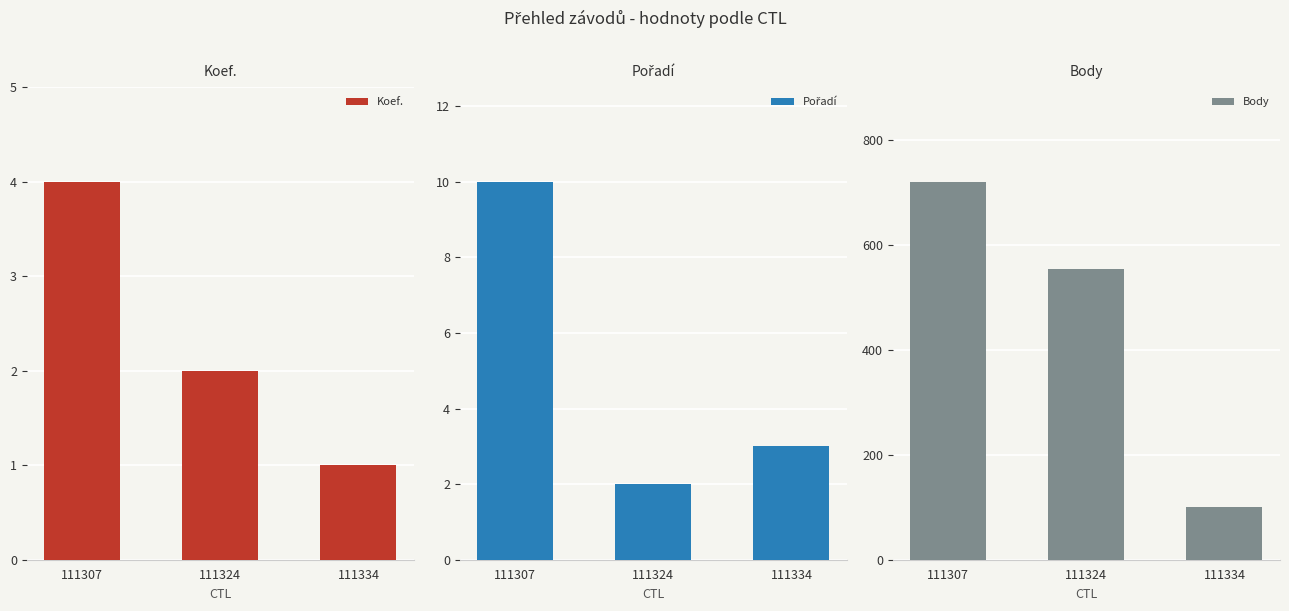

Count the Pořadí values in the range 2 to 10.

3